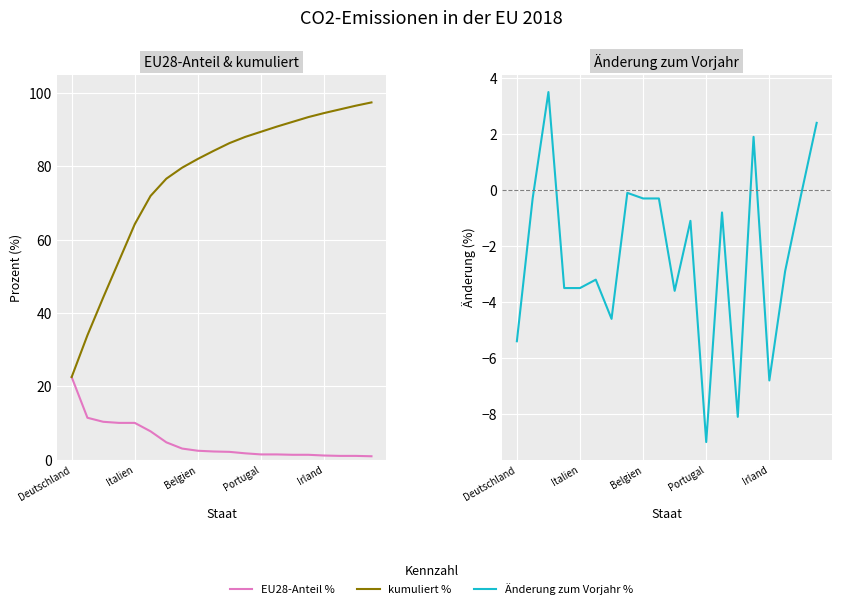

Reading right to left, extract all data points from this chart.

EU28-Anteil %: 0.9	1.0	1.0	1.1	1.3	1.3	1.4	1.4	1.7	2.1	2.2	2.4	3.0	4.7	7.7	10.0	10.0	10.3	11.4	22.5
kumuliert %: 97.4	96.5	95.5	94.5	93.4	92.1	90.8	89.4	88.0	86.3	84.2	82.0	79.6	76.6	71.9	64.2	54.2	44.2	33.9	22.5
Änderung zum Vorjahr %: 2.4	-0.2	-2.9	-6.8	1.9	-8.1	-0.8	-9.0	-1.1	-3.6	-0.3	-0.3	-0.1	-4.6	-3.2	-3.5	-3.5	3.5	-0.3	-5.4